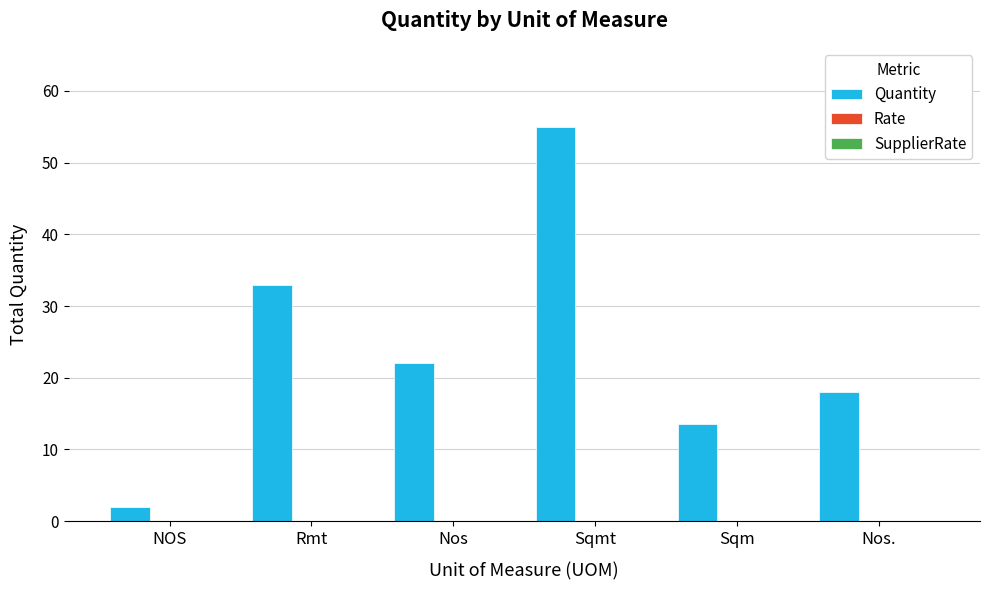

What is the greatest value displayed?

55.0